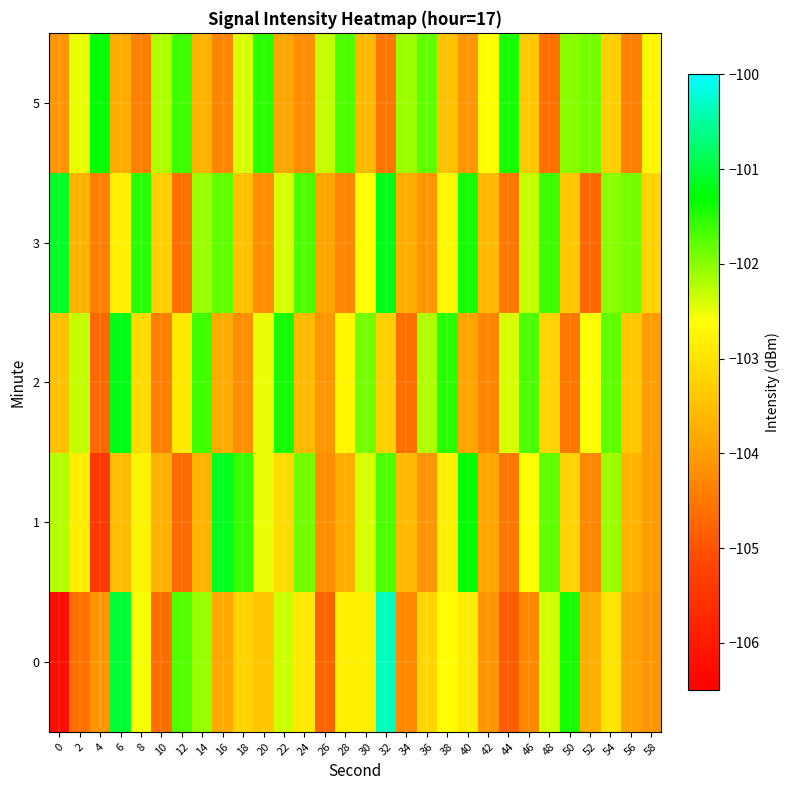

Reading left to right, extract all data points from this chart.

0: 0=-106.2	2=-104.6	4=-104.1	6=-101.1	8=-102.6	10=-104.7	12=-101.7	14=-102.1	16=-103.8	18=-103.2	20=-103.4	22=-102.3	24=-102.9	26=-104.8	28=-102.8	30=-102.8	32=-100.3	34=-104.3	36=-103.2	38=-102.6	40=-102.9	42=-104.1	44=-104.9	46=-104.3	48=-102.4	50=-101.4	52=-103.8	54=-103.0	56=-104.0	58=-104.1
1: 0=-102.2	2=-102.9	4=-105.4	6=-103.5	8=-102.8	10=-103.7	12=-104.7	14=-103.7	16=-101.2	18=-101.6	20=-102.5	22=-103.1	24=-101.9	26=-104.2	28=-103.8	30=-102.4	32=-101.7	34=-103.6	36=-104.1	38=-102.8	40=-101.3	42=-103.9	44=-104.5	46=-102.6	48=-101.8	50=-103.2	52=-104.3	54=-102.1	56=-103.7	58=-104.0
2: 0=-103.5	2=-102.3	4=-104.7	6=-101.2	8=-103.1	10=-104.4	12=-102.9	14=-101.6	16=-103.8	18=-104.2	20=-102.5	22=-101.4	24=-103.6	26=-104.1	28=-102.7	30=-101.9	32=-103.3	34=-104.6	36=-102.2	38=-101.5	40=-103.9	42=-104.3	44=-102.4	46=-101.7	48=-103.2	50=-104.5	52=-102.6	54=-101.8	56=-103.4	58=-104.0
3: 0=-101.1	2=-103.7	4=-104.4	6=-102.8	8=-101.5	10=-103.3	12=-104.6	14=-102.1	16=-101.8	18=-103.5	20=-104.2	22=-102.4	24=-101.7	26=-103.9	28=-104.3	30=-102.6	32=-101.2	34=-103.8	36=-104.1	38=-102.7	40=-101.4	42=-103.6	44=-104.5	46=-102.3	48=-101.6	50=-103.4	52=-104.7	54=-102.0	56=-101.9	58=-103.2
5: 0=-104.1	2=-102.5	4=-101.3	6=-103.8	8=-104.4	10=-102.2	12=-101.6	14=-103.7	16=-104.3	18=-102.4	20=-101.5	22=-103.9	24=-104.2	26=-102.3	28=-101.7	30=-103.6	32=-104.5	34=-102.1	36=-101.8	38=-103.5	40=-104.1	42=-102.6	44=-101.4	46=-103.4	48=-104.6	50=-102.0	52=-101.9	54=-103.3	56=-104.4	58=-102.7